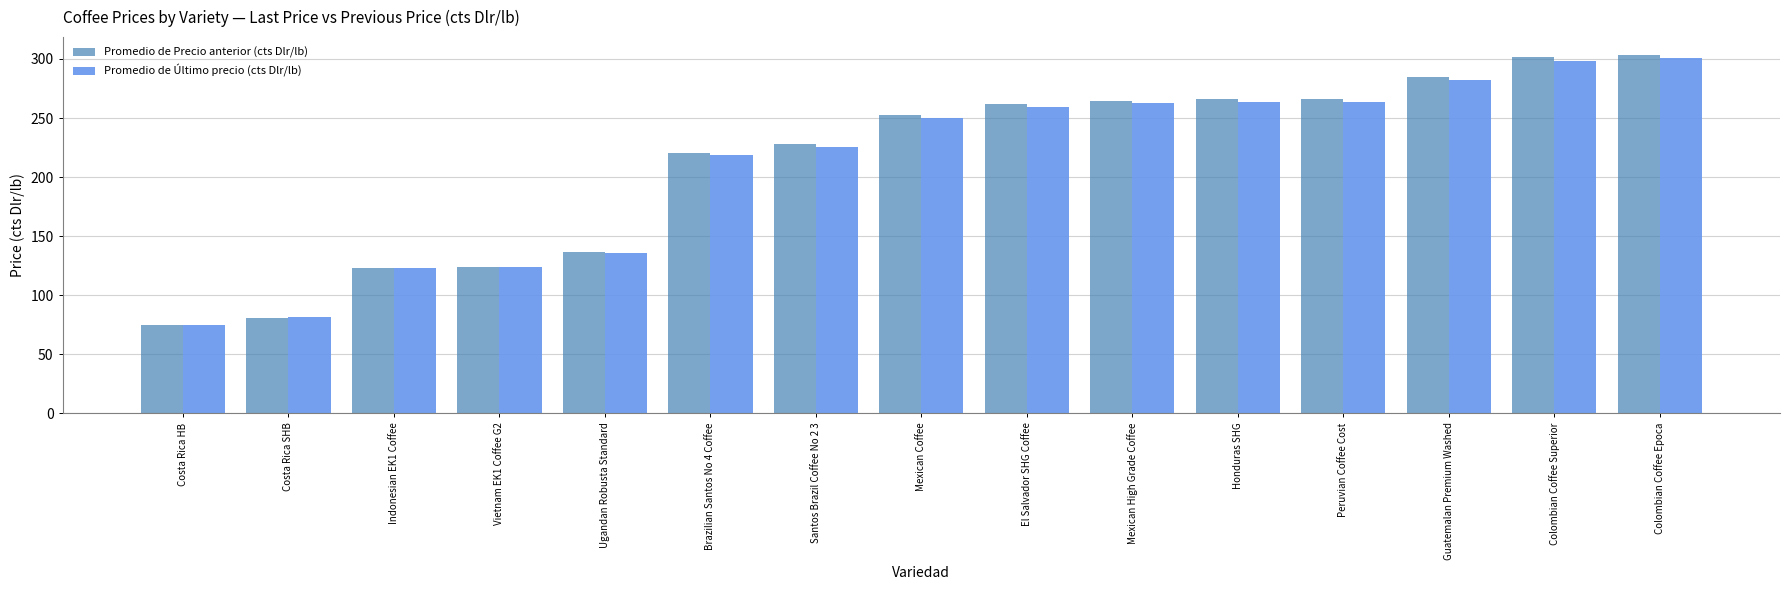

How many bars are there in total?

30